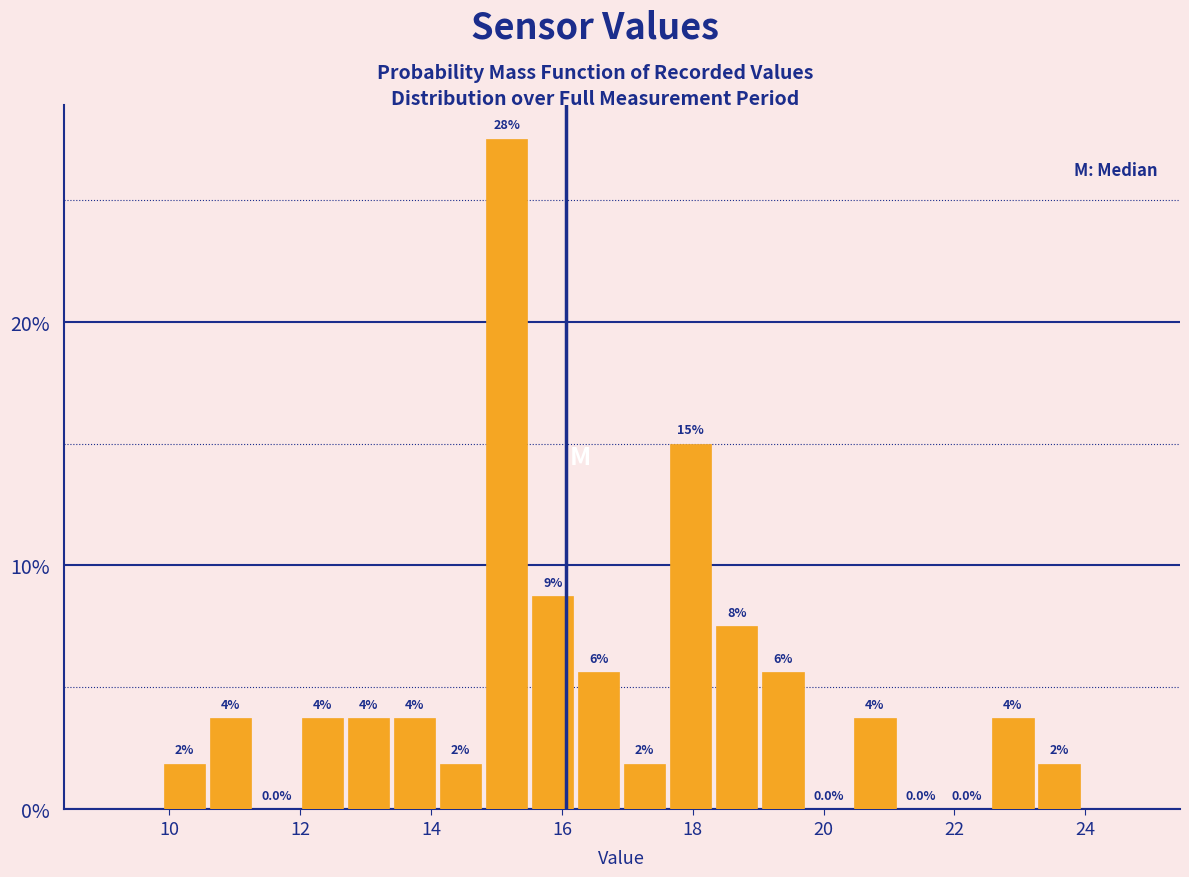

Read against the x-axis, roughly where is the centre of the tallest bar?

15.2